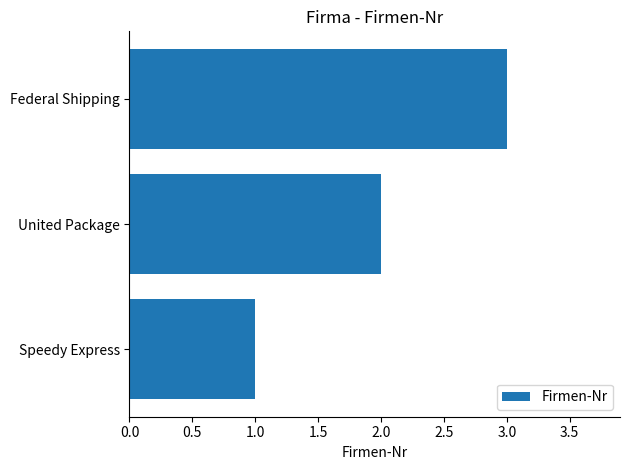

Are the bars grouped side by side (vs. stacked)?

No